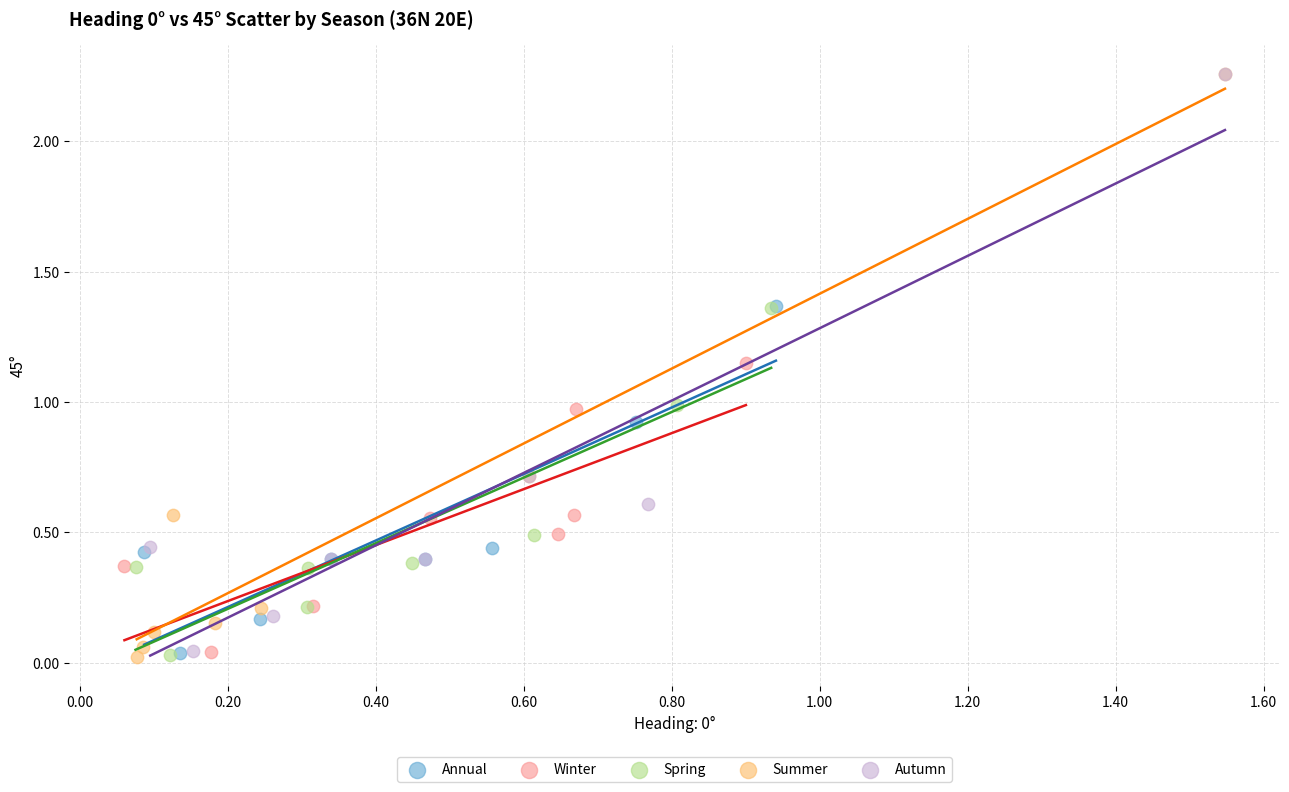

Which series has the largest Y range (max minus min)?

Summer